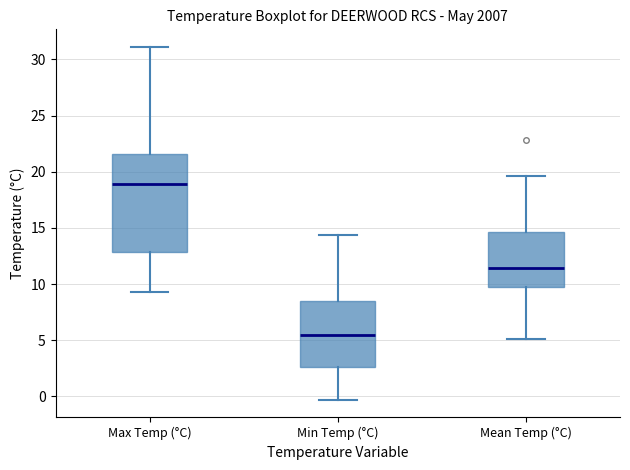

Reading left to right, transcribe this box plot: for each box, give where its median line is, the range the box spans, and where its two whiskers end, as read against the y-axis. The values are not printed on the chart, so give them approximately, as read against the axis.

Max Temp (°C): median 19.0, box 13.0 to 21.5, whiskers 9.5 to 31.0
Min Temp (°C): median 5.5, box 2.5 to 8.5, whiskers -0.5 to 14.5
Mean Temp (°C): median 11.5, box 9.5 to 14.5, whiskers 5.0 to 19.5